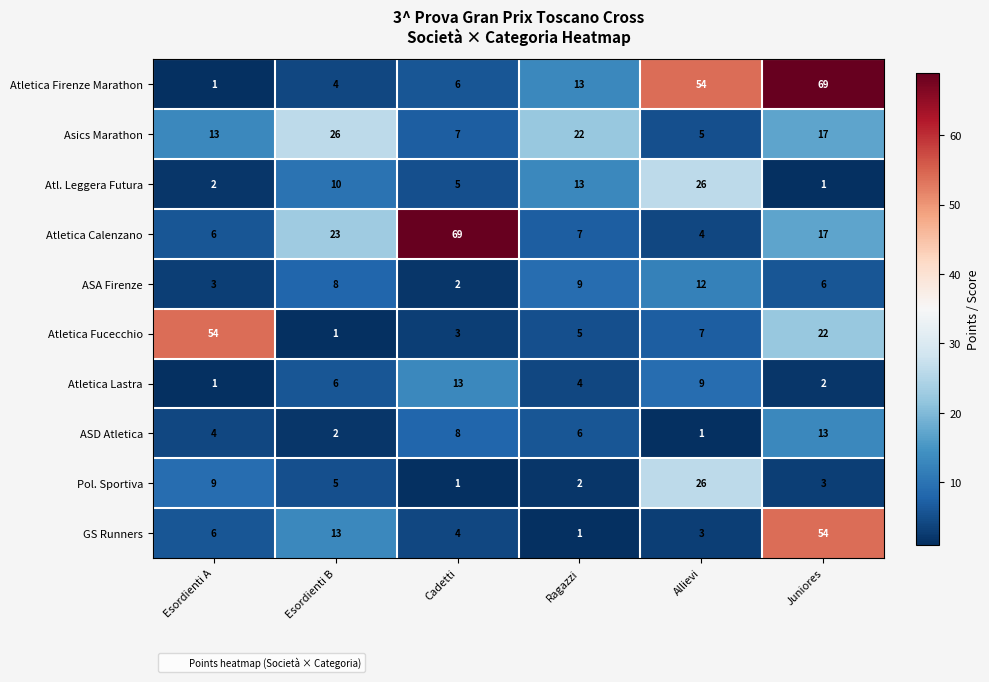

List the labels in order of Pol. Sportiva value, smallest first.

Cadetti, Ragazzi, Juniores, Esordienti B, Esordienti A, Allievi